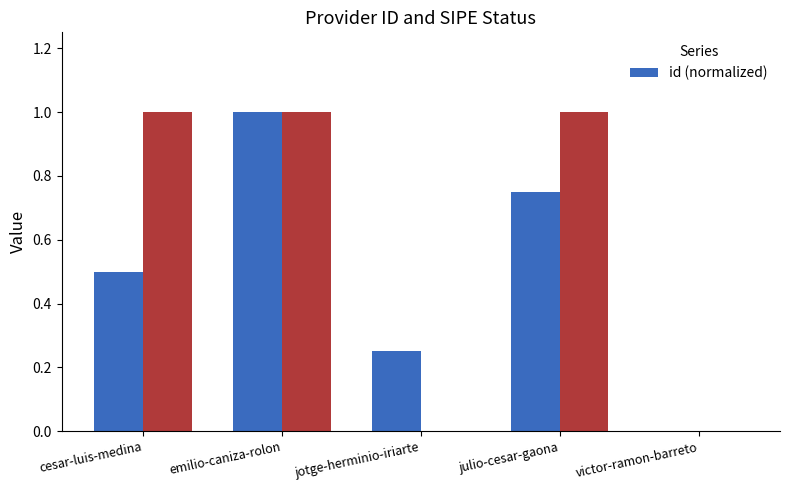

Is it true that the value at julio-cesar-gaona is 0.8?

True